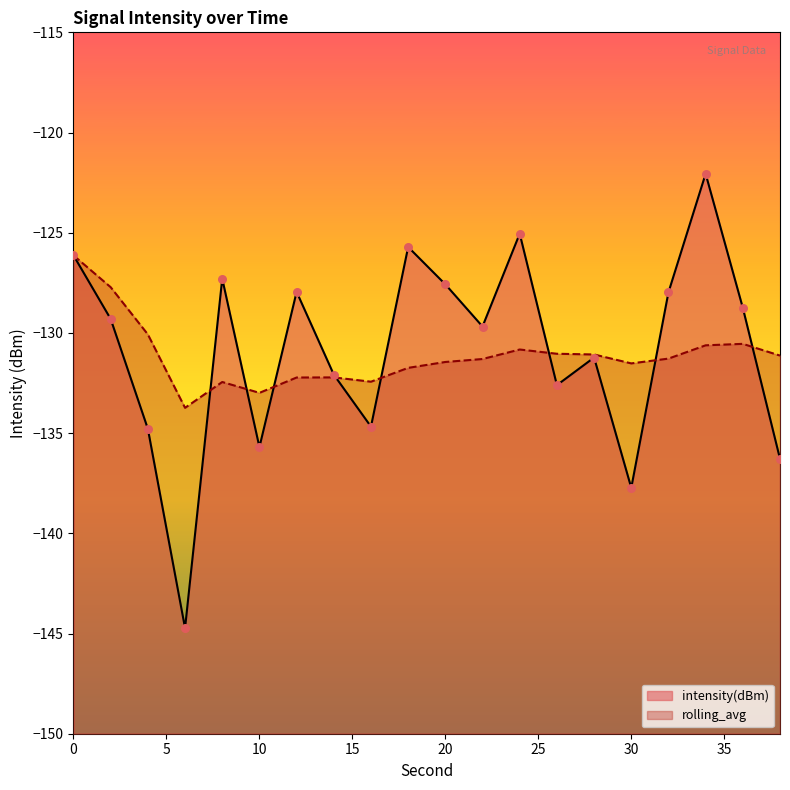

What are all the series names shown in the legend?

intensity(dBm), rolling_avg